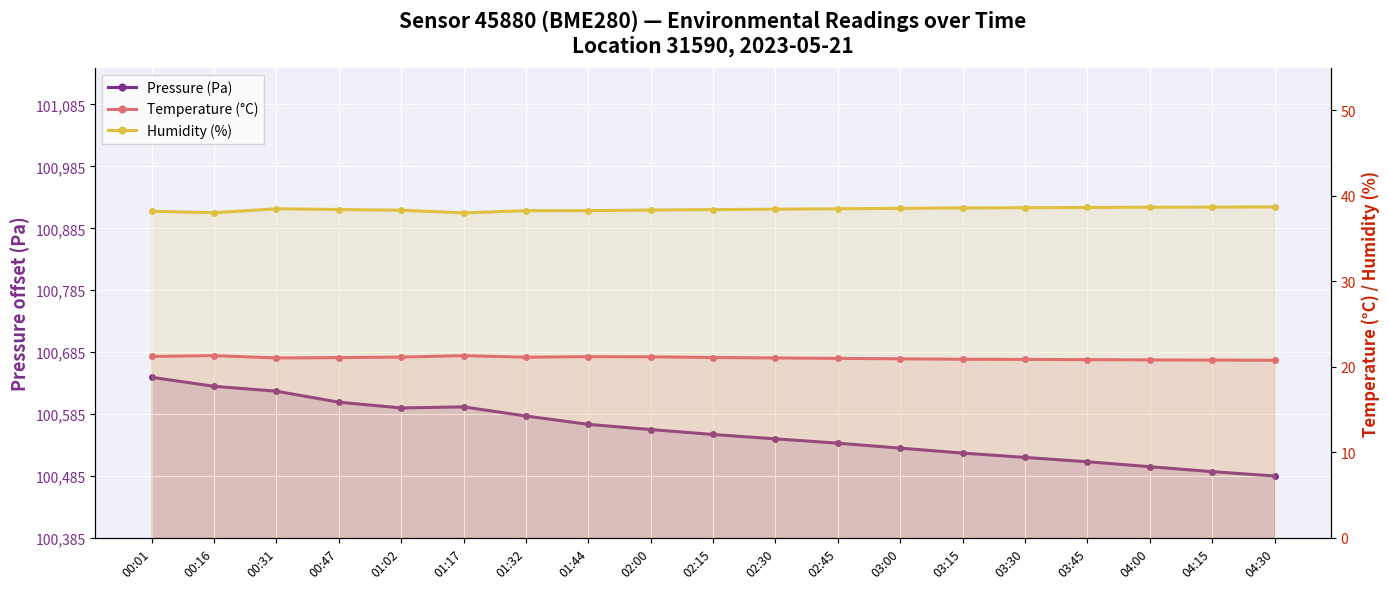

What is the maximum value shown in the chart?

259.4